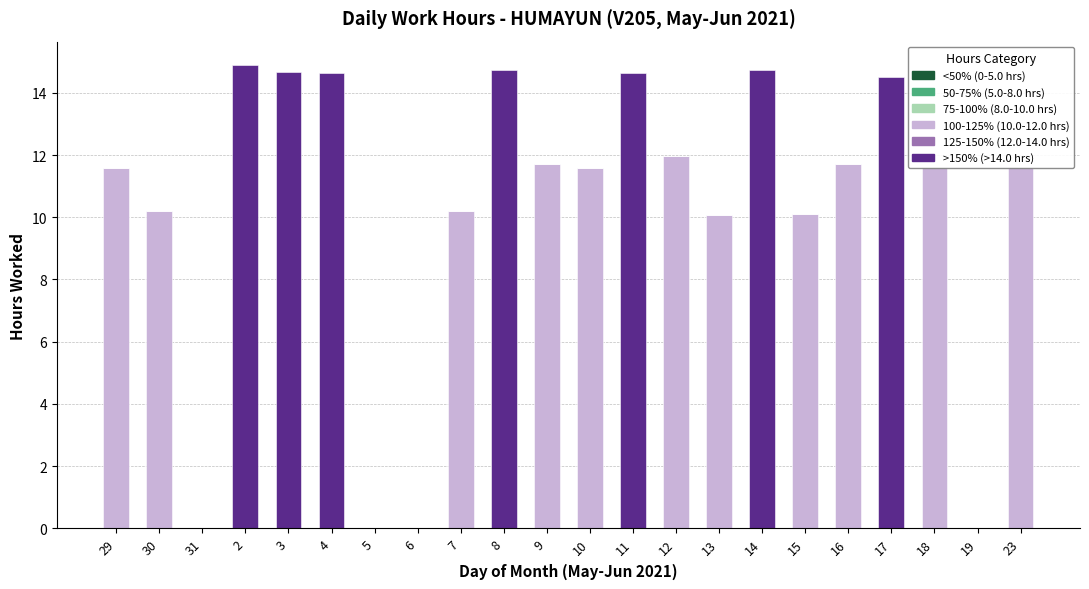

Which series has the widest spread of values?

>150% (>14.0 hrs)